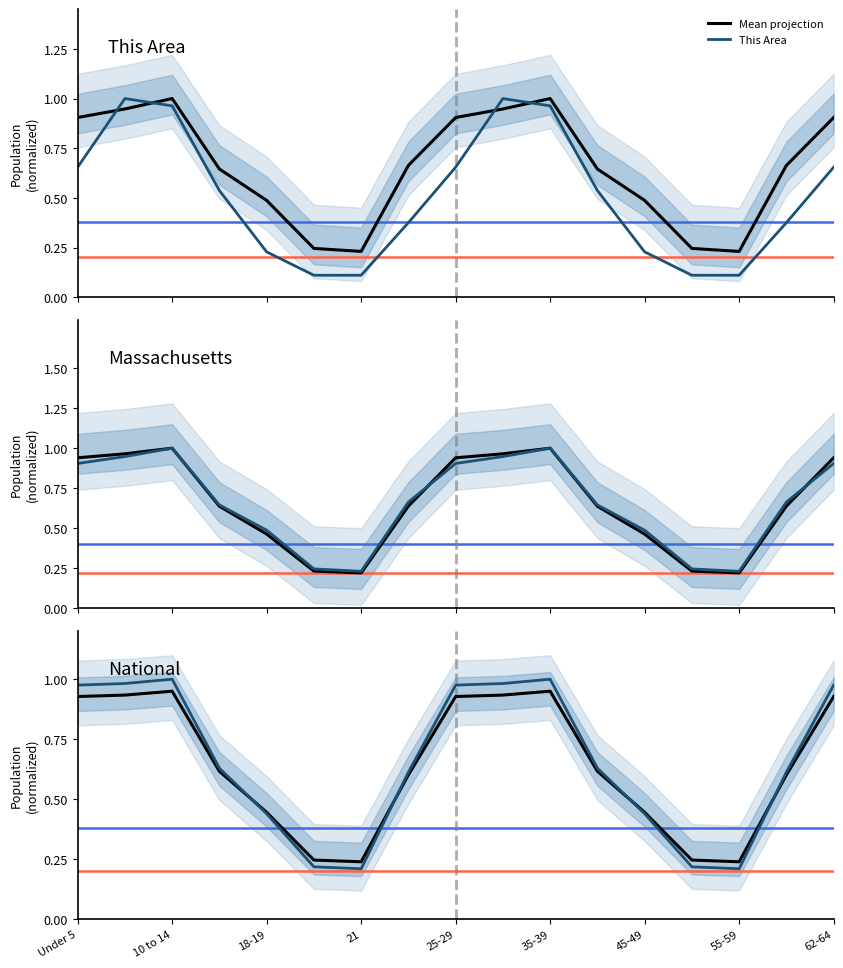

The value of Mean projection at 55-59 is 0.1. True or false?

False